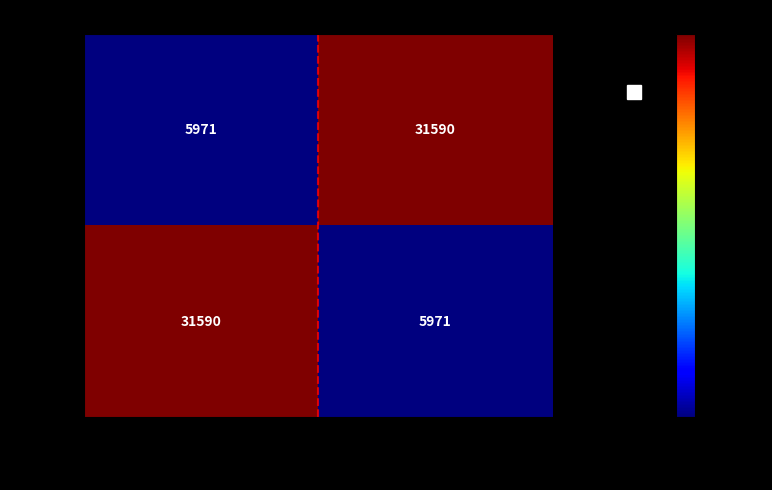

Read the 362505 value at 3NKLcH2Ck4et…, to the nearest 50.

5950